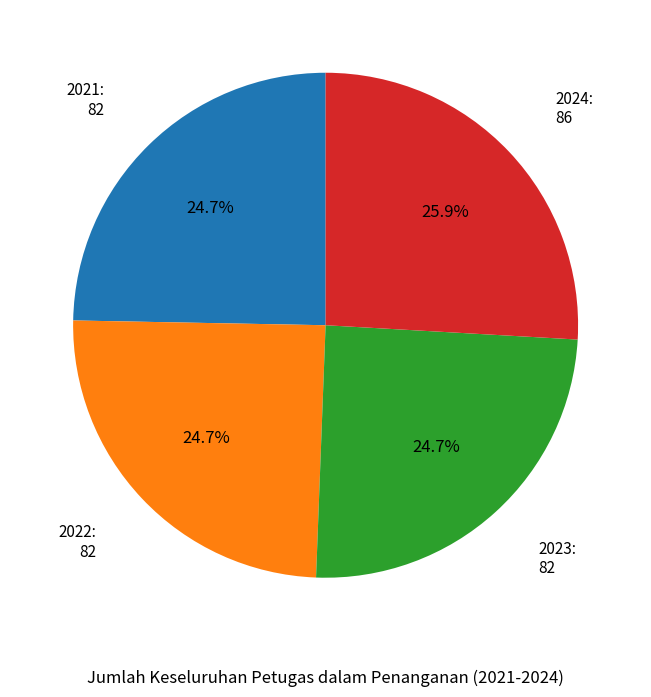

Is there a majority slice in this chart?

No